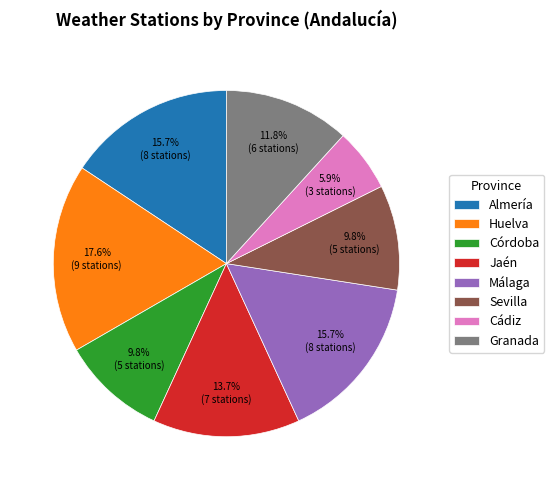

Which category has the smallest portion of the pie?

Cádiz